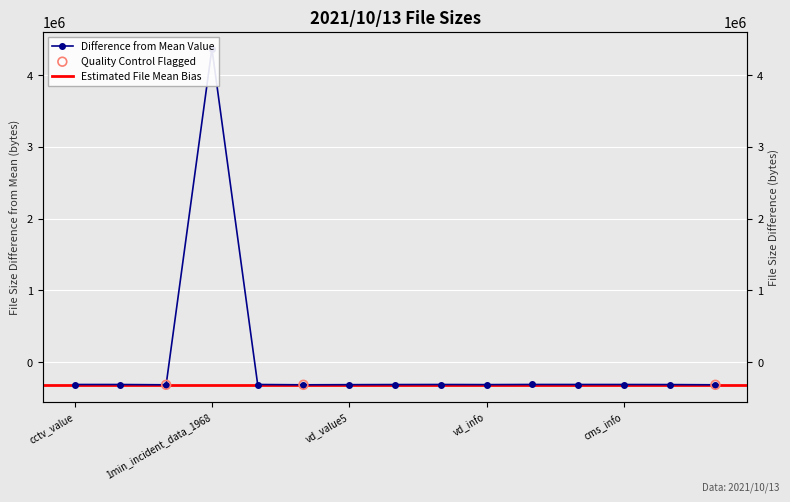

Between vd_info and vd_value5, which is larger?

vd_info